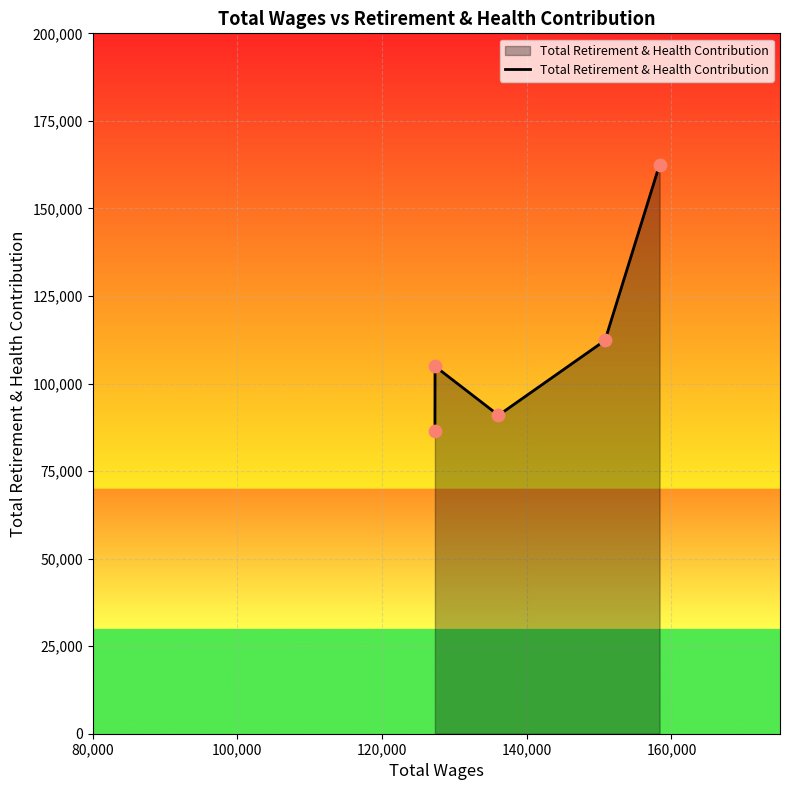

What is the greatest value displayed?

162525